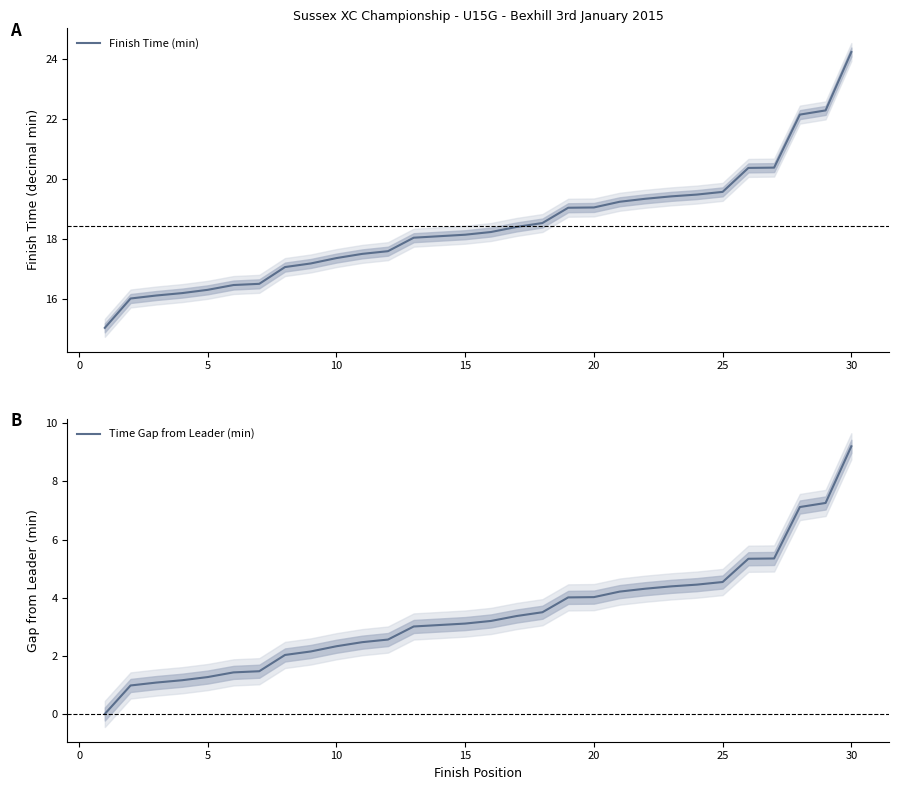

What is the maximum value for Finish Time (min)?

24.2